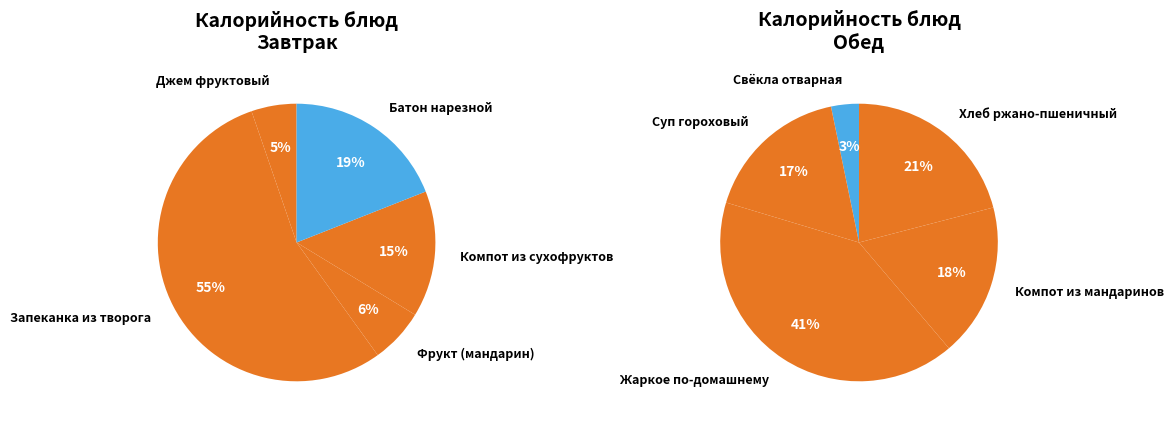

Count the number of slices in the pie.

10